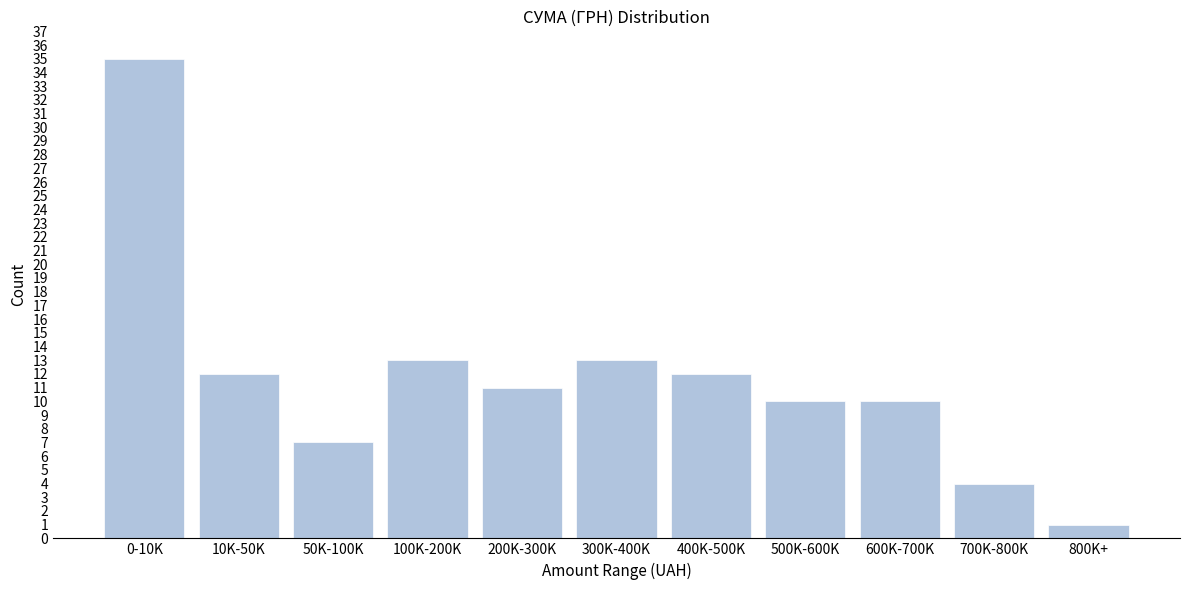

Reading left to right, extract all data points from this chart.

0-10K=35	10K-50K=12	50K-100K=7	100K-200K=13	200K-300K=11	300K-400K=13	400K-500K=12	500K-600K=10	600K-700K=10	700K-800K=4	800K+=1